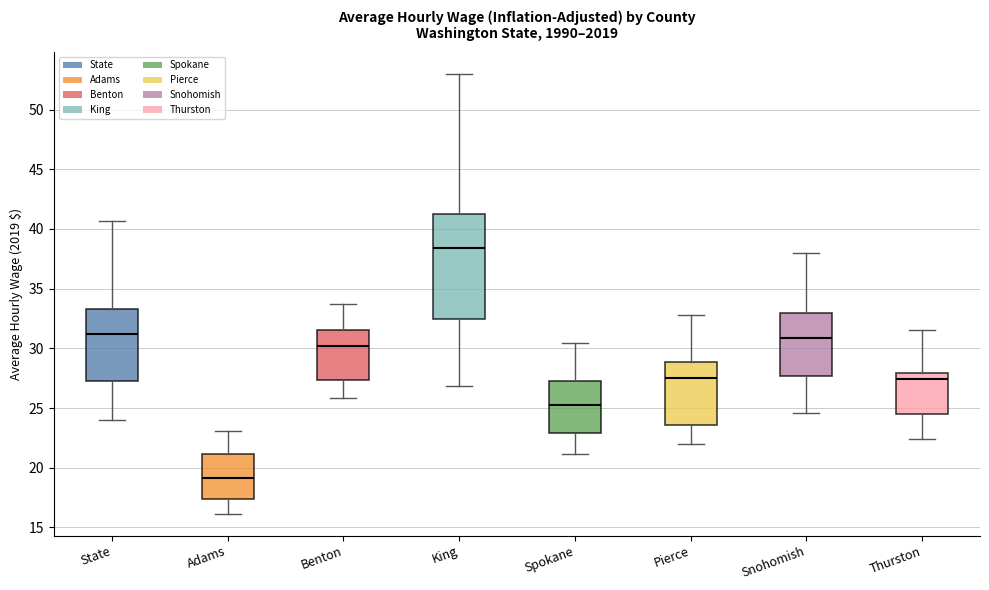

Reading left to right, transcribe this box plot: for each box, give where its median line is, the range the box spans, and where its two whiskers end, as read against the y-axis. The values are not printed on the chart, so give them approximately, as read against the axis.

State: median 31.0, box 27.5 to 33.5, whiskers 24.0 to 40.5
Adams: median 19.0, box 17.5 to 21.0, whiskers 16.0 to 23.0
Benton: median 30.0, box 27.5 to 31.5, whiskers 26.0 to 33.5
King: median 38.5, box 32.5 to 41.0, whiskers 27.0 to 53.0
Spokane: median 25.0, box 23.0 to 27.5, whiskers 21.0 to 30.5
Pierce: median 27.5, box 23.5 to 29.0, whiskers 22.0 to 33.0
Snohomish: median 31.0, box 27.5 to 33.0, whiskers 24.5 to 38.0
Thurston: median 27.5, box 24.5 to 28.0, whiskers 22.5 to 31.5